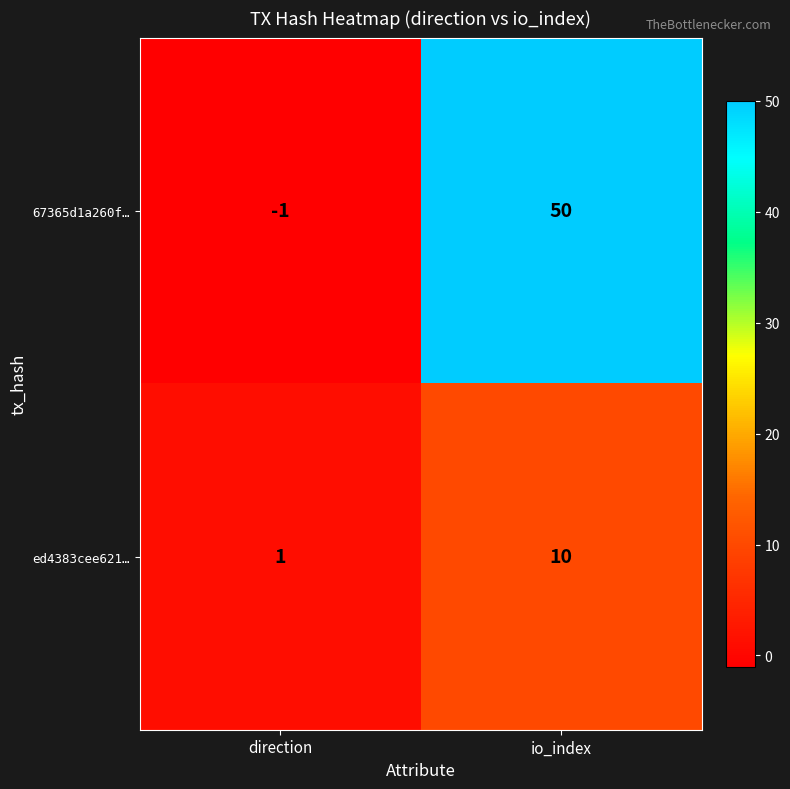

At which category is the sum across all series the highest?

io_index